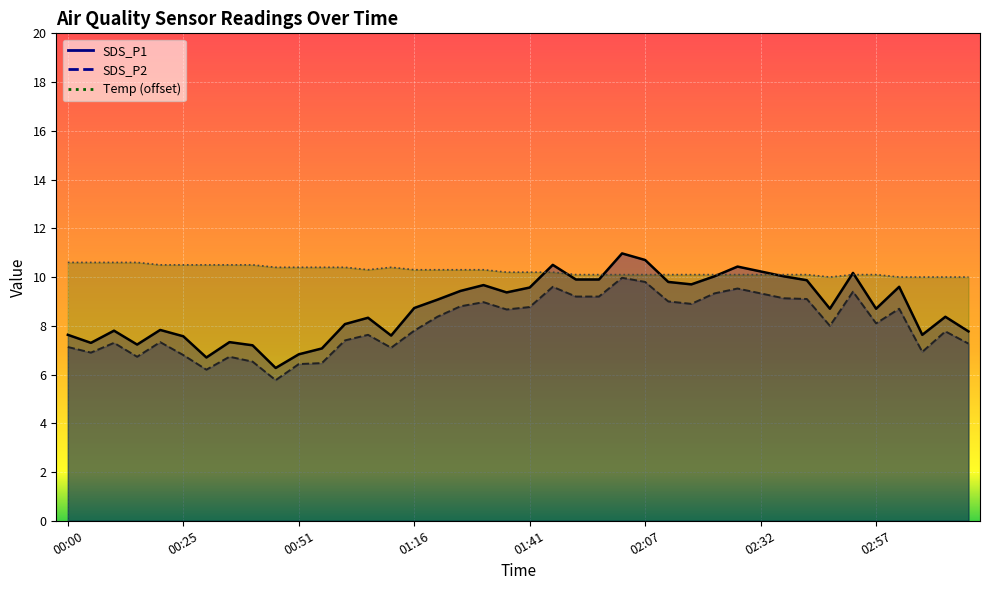

In Temp, how many points are higher than both neighbors (excluding endpoints)?

1